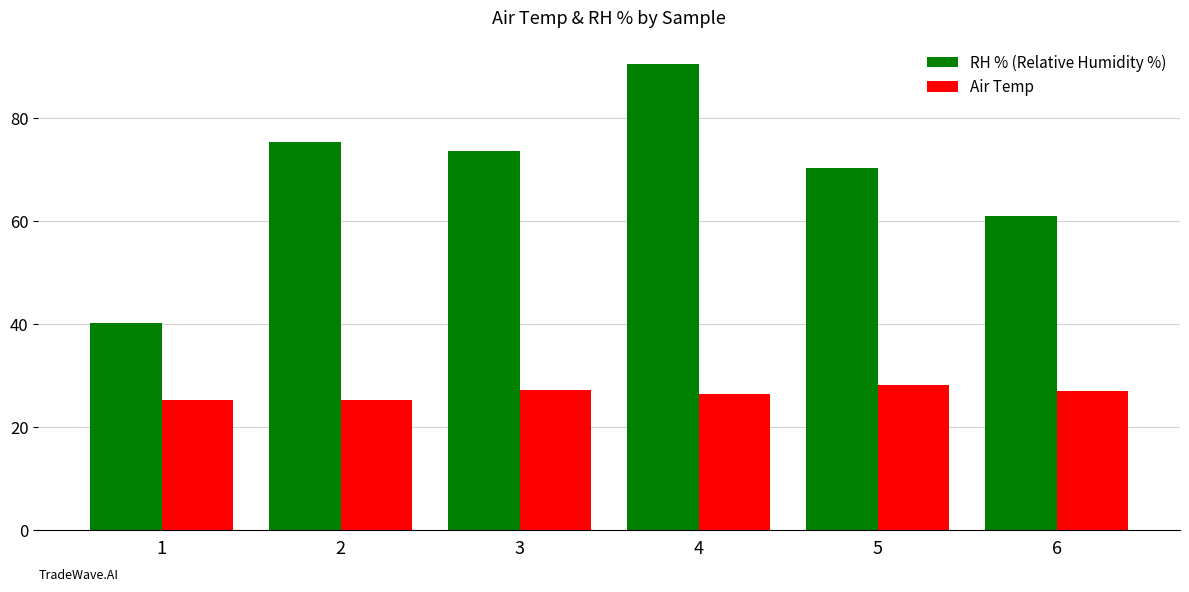

How many categories are shown in the chart?

6